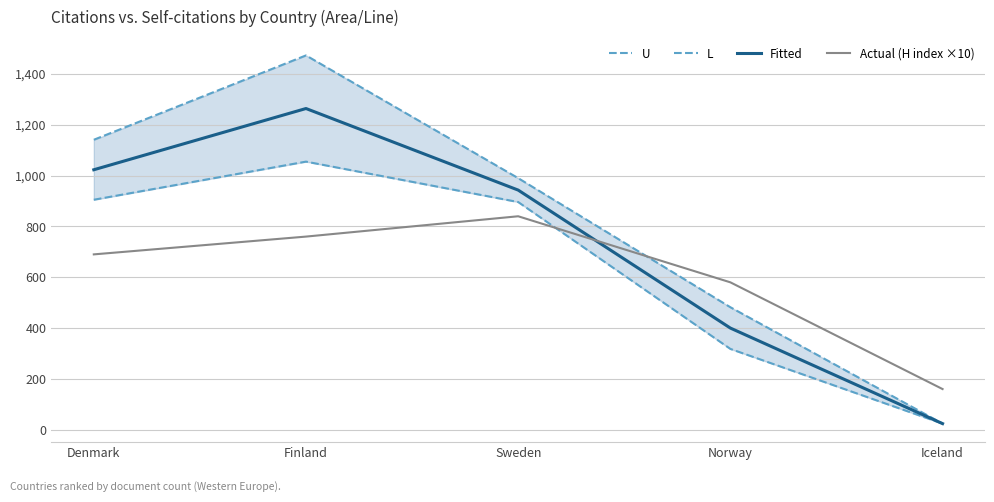

The value of Fitted at Denmark is 1332. True or false?

False